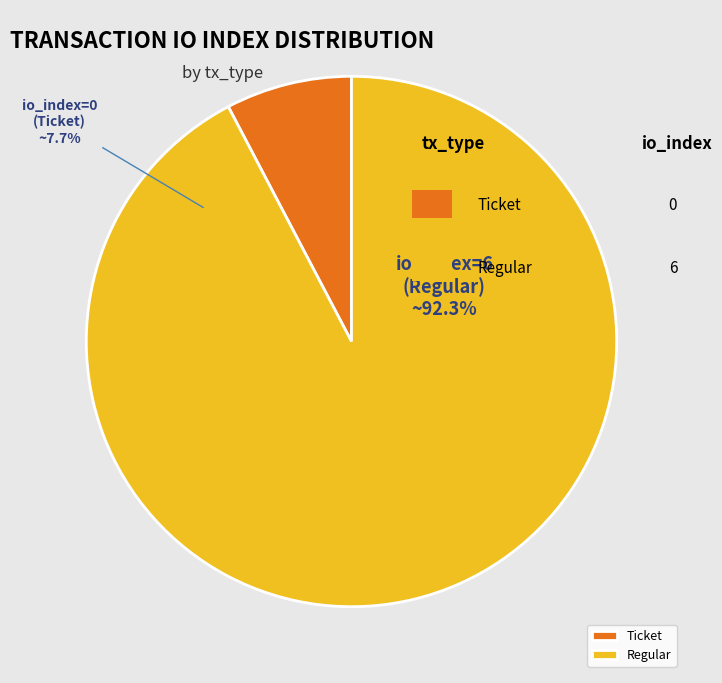

Which slice is the smallest?

Ticket (io_index=0)